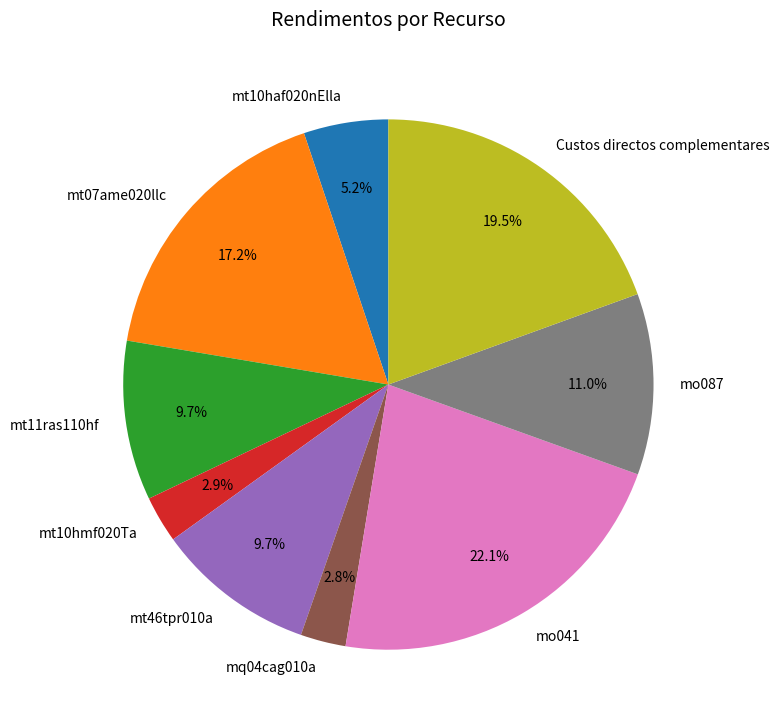

How many slices are in this pie chart?

9